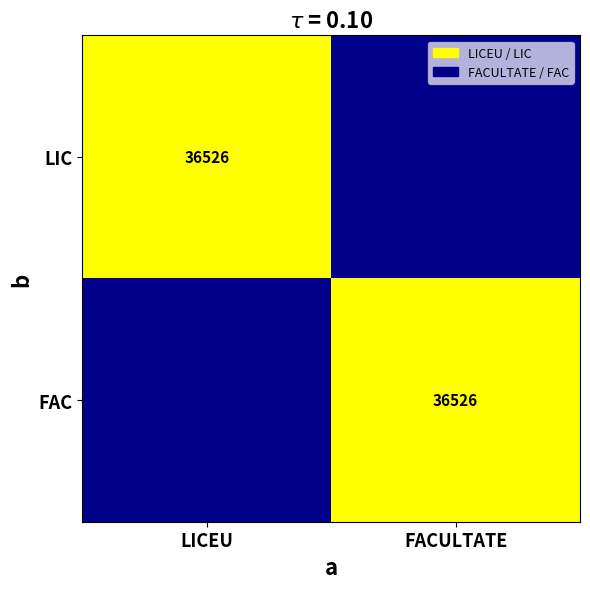

Is it true that FAC equals 36526 at FACULTATE?

True